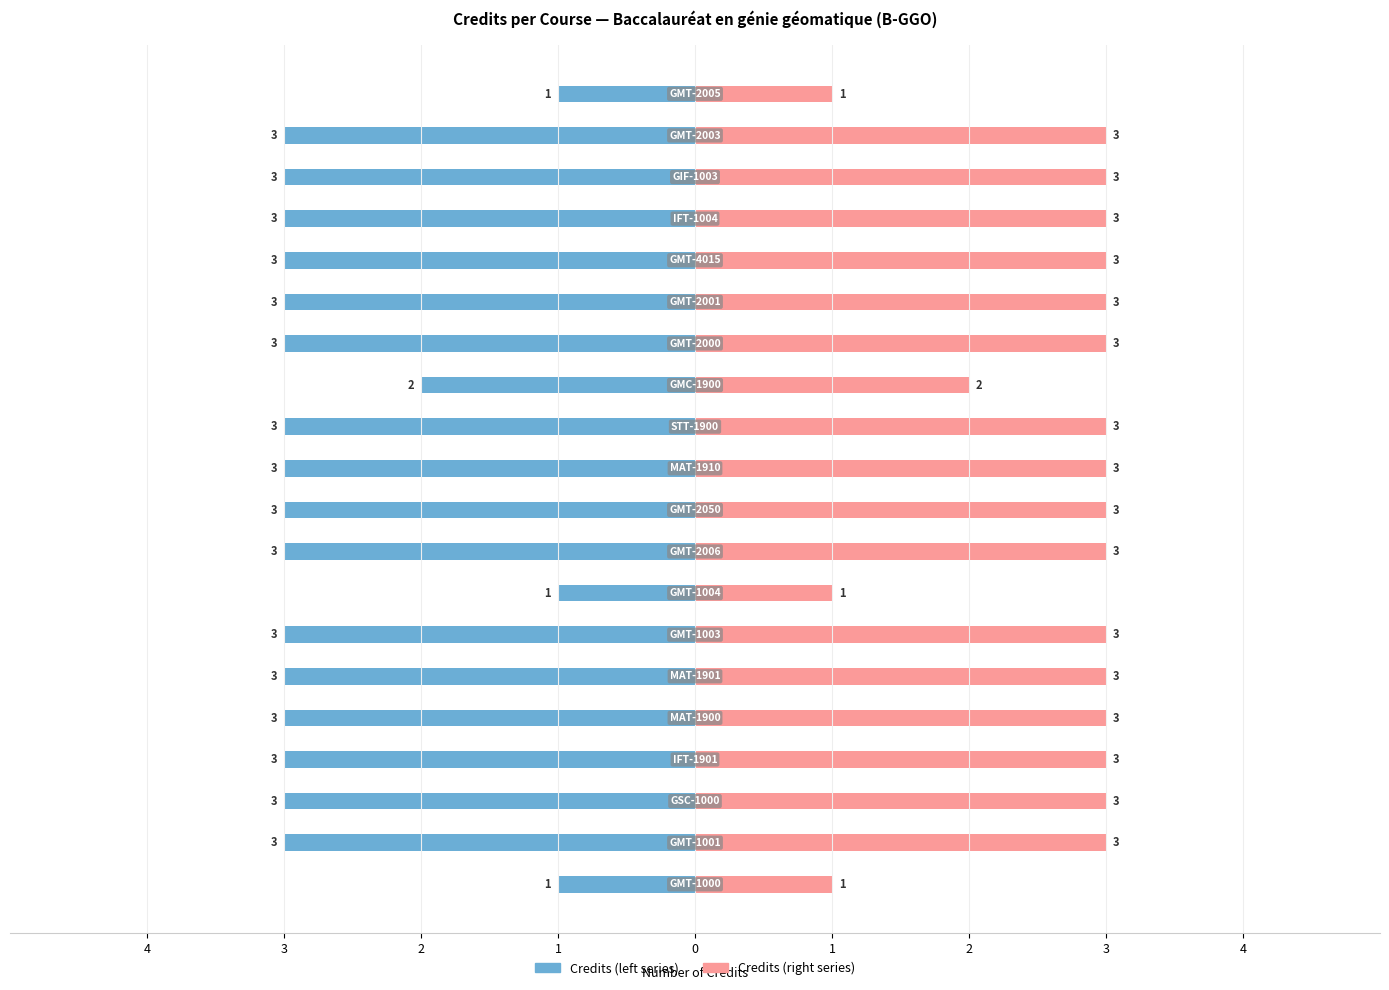

Rank the series by their maximum value, from lowest to highest.

Credits (left), Credits (right)